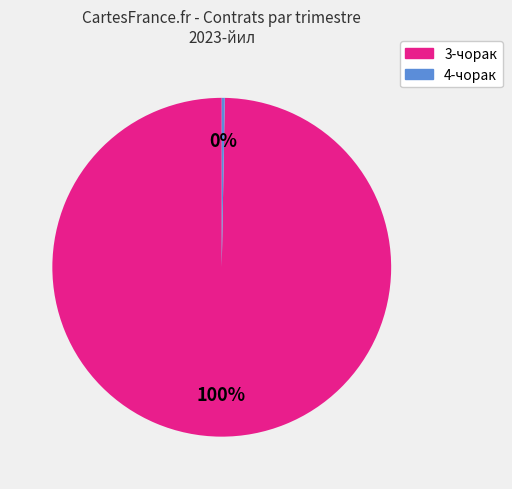

To the nearest percent, what is the average slice percentage?

50%